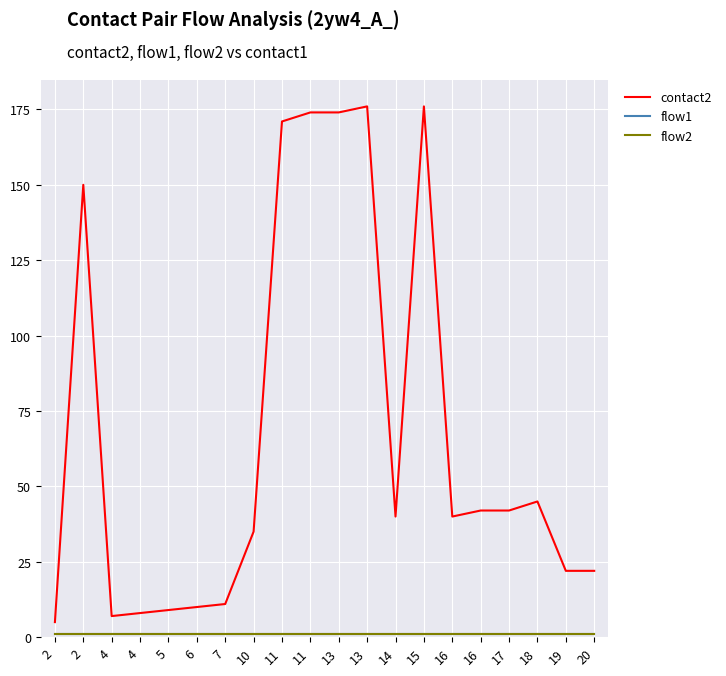

What is the sum of all flow2 values?

20